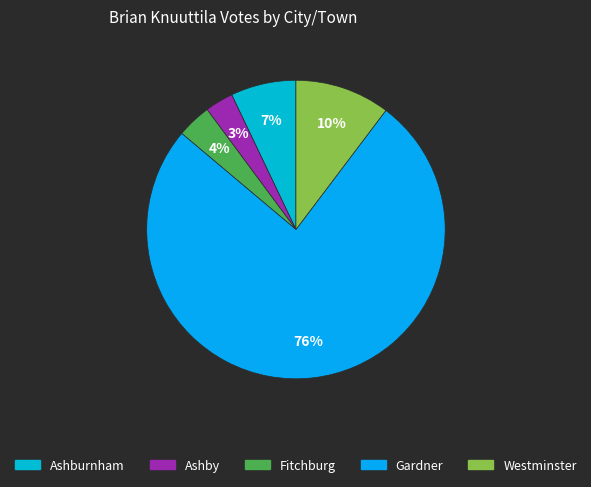

Combined, do Ashby and Ashburnham account for over 50%?

No